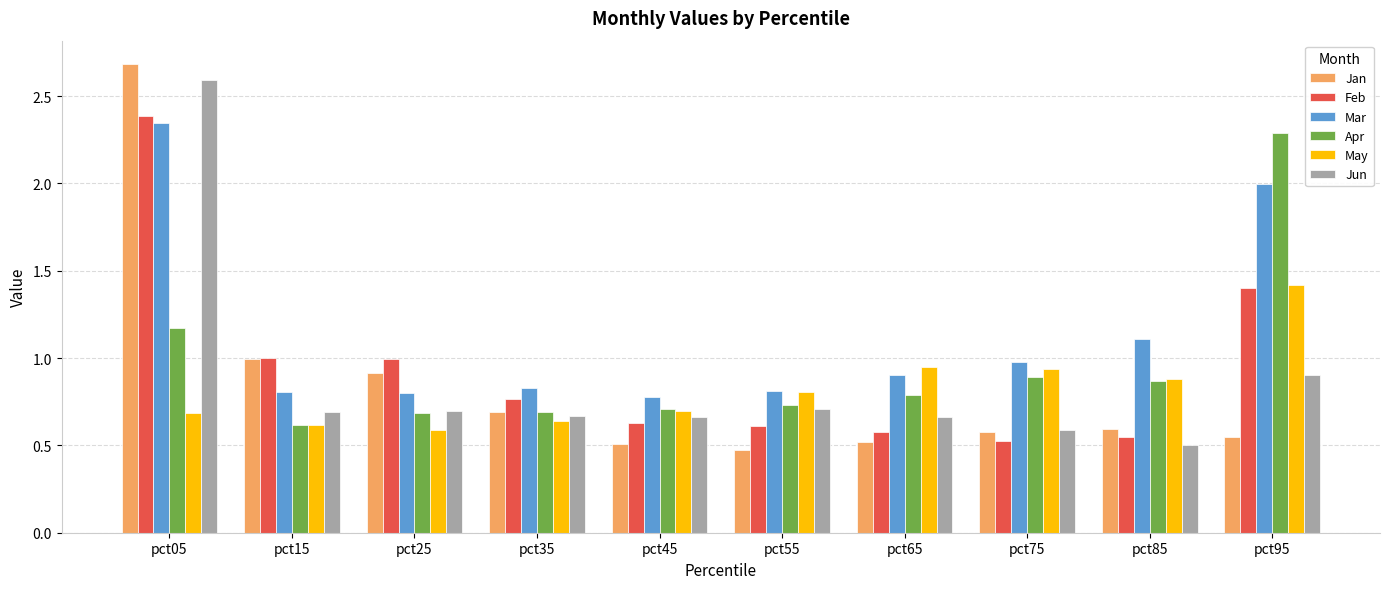

What is the total value across all series at pct35?

4.3